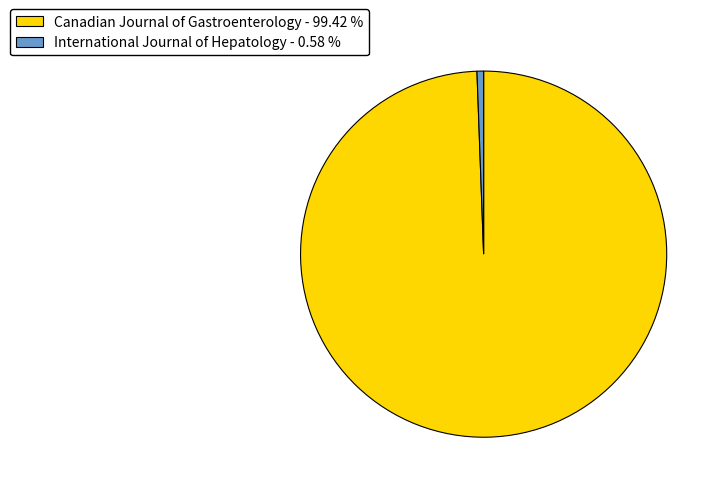

Which has a higher value, International Journal of Hepatology or Canadian Journal of Gastroenterology?

Canadian Journal of Gastroenterology